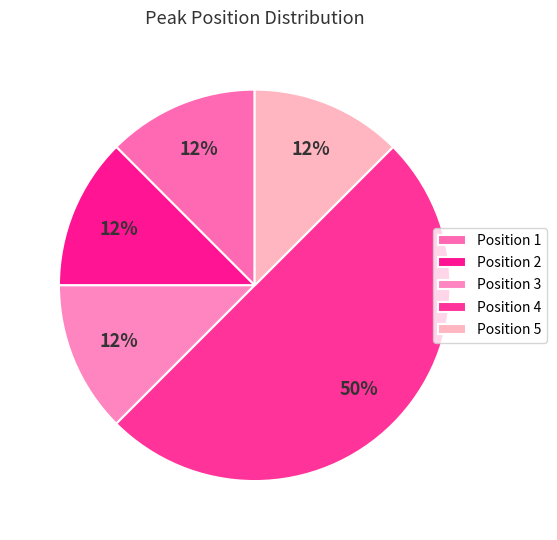

Is Position 3 the majority of the pie?

No